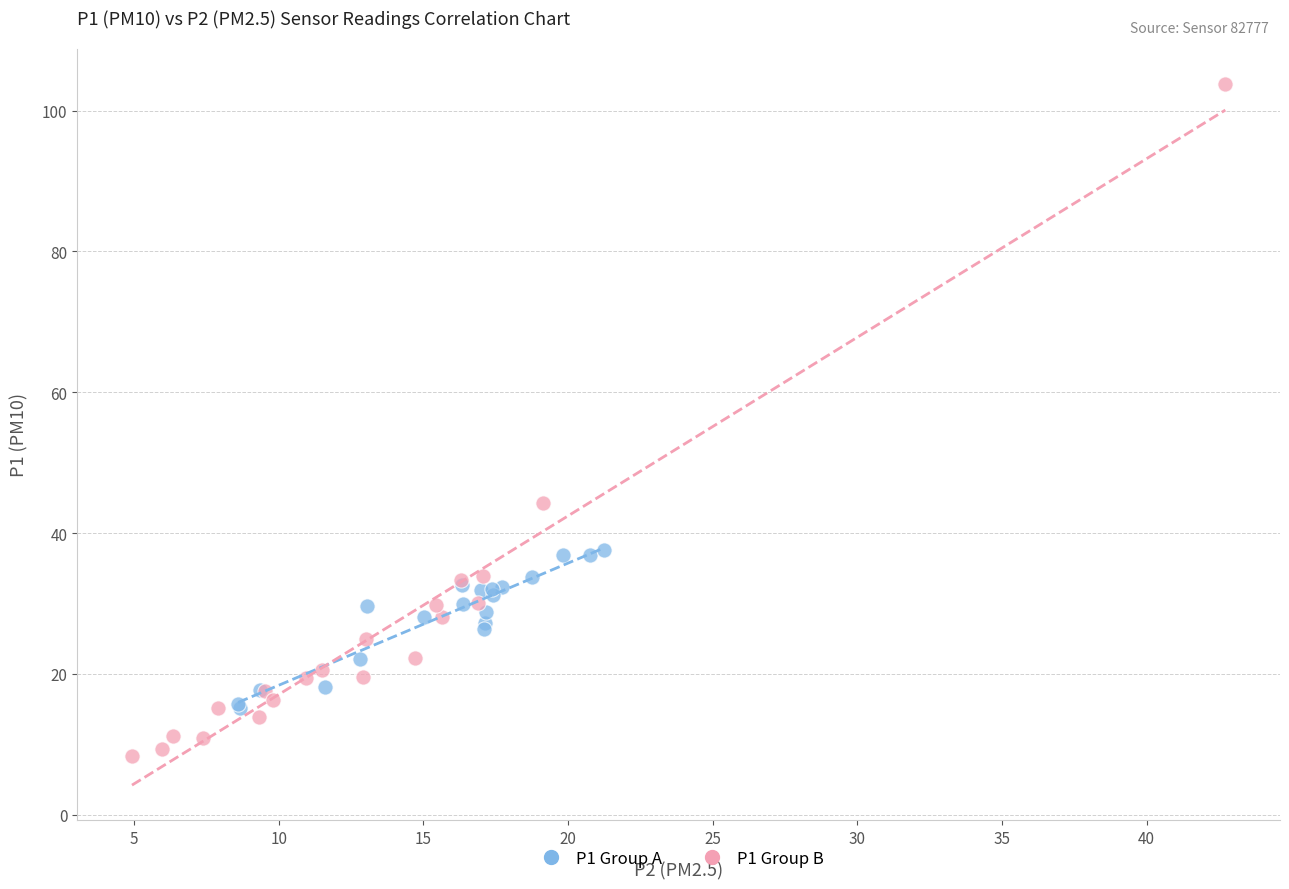

Which series has the widest spread of Y values?

P1 Group B